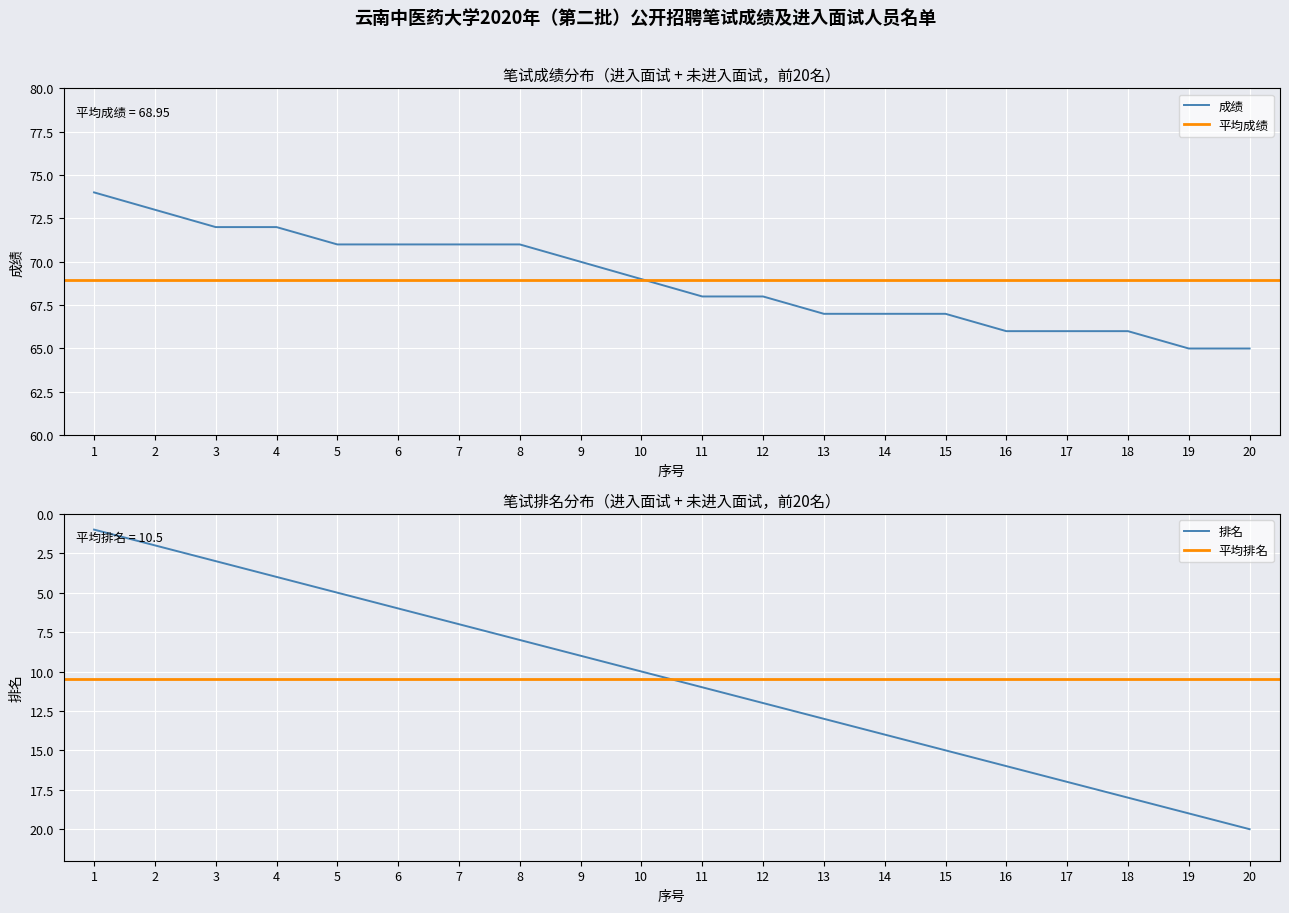

Which series has the largest total across all categories?

成绩